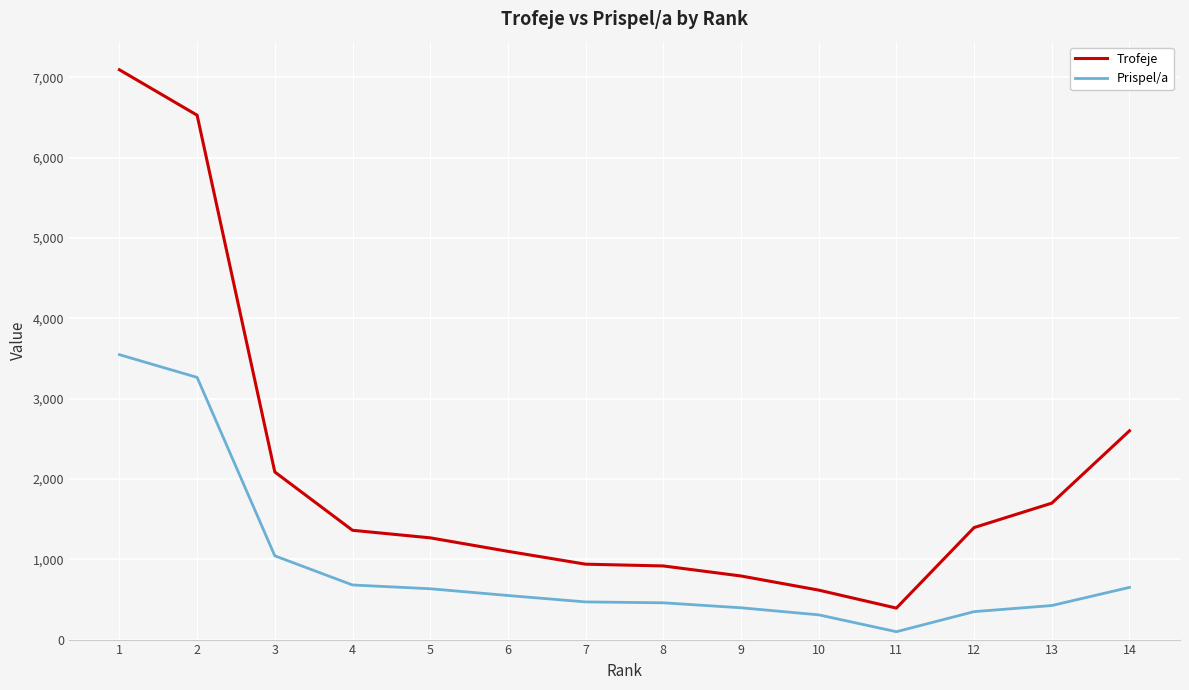

What is the difference between the maximum and second lowest values in the Trofeje series?

6480